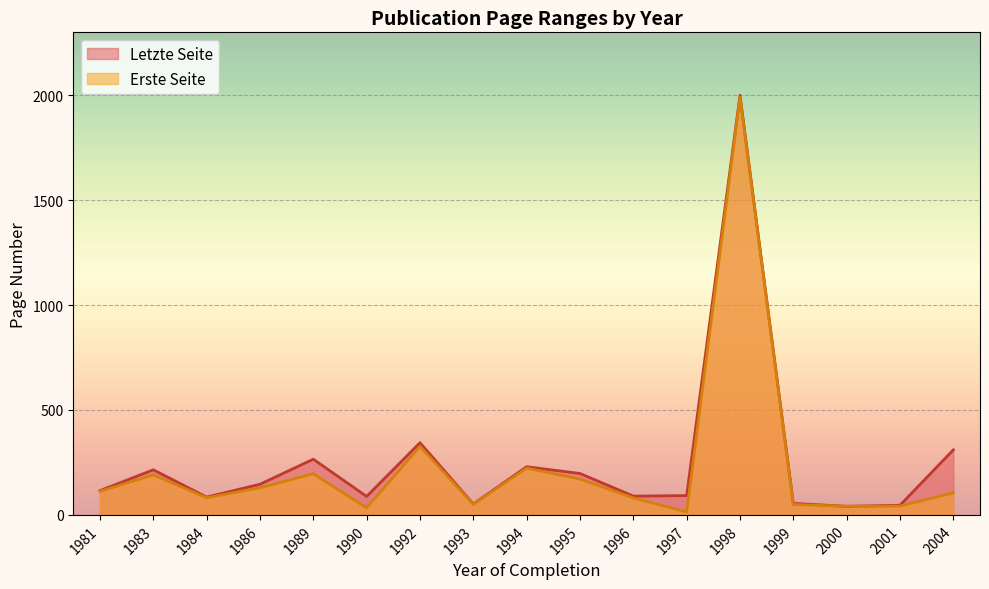

What is the difference between the second highest and minimum values in the Erste Seite series?

313.0